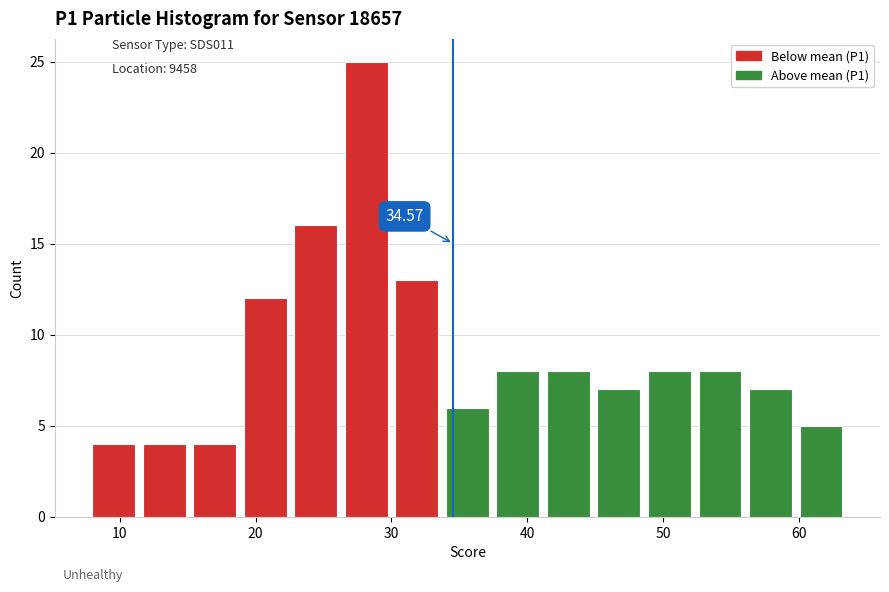

Read against the x-axis, roughly where is the centre of the tallest bar?

28